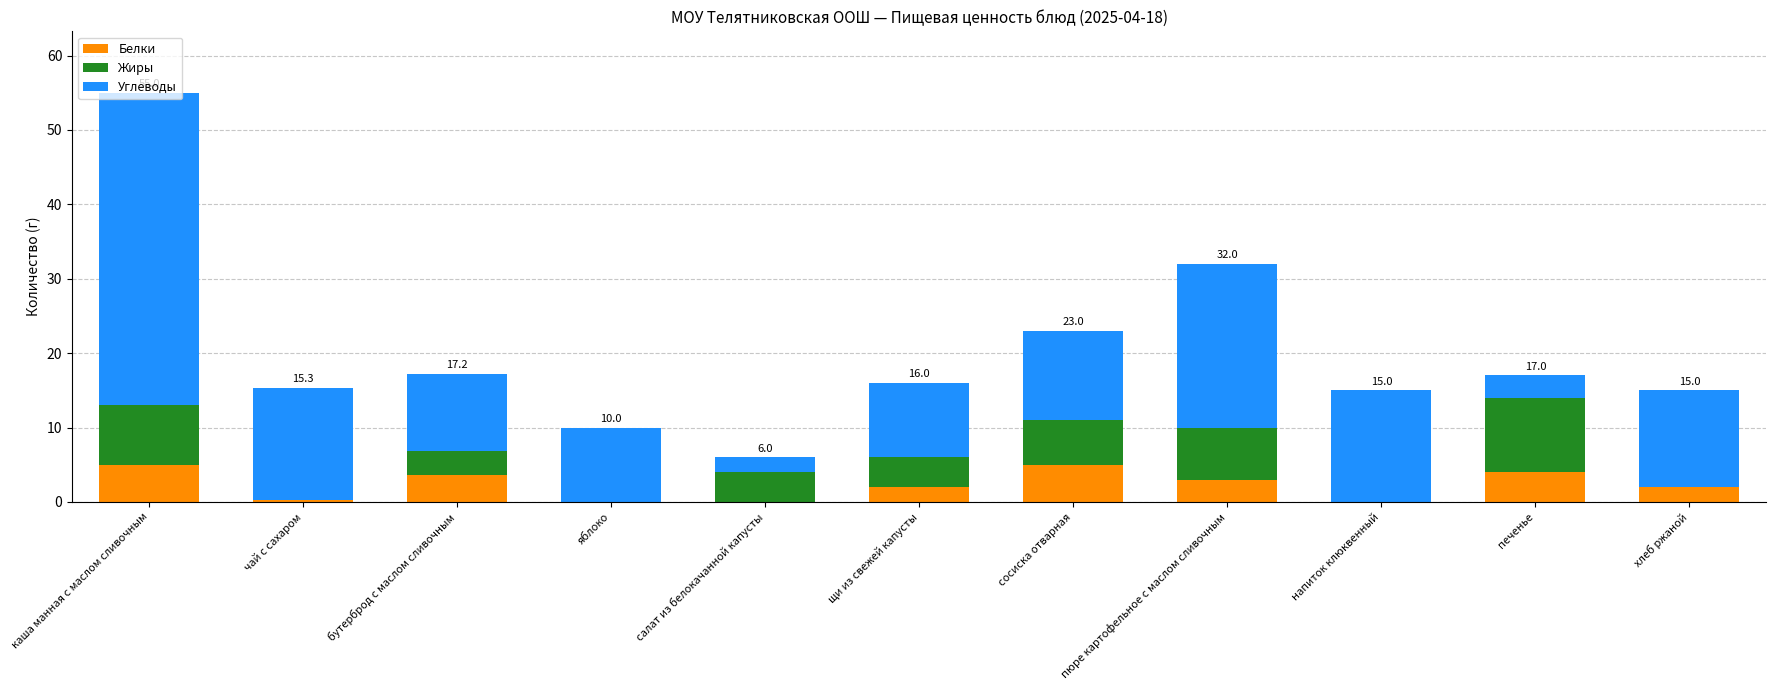

How many distinct data groups are displayed?

3